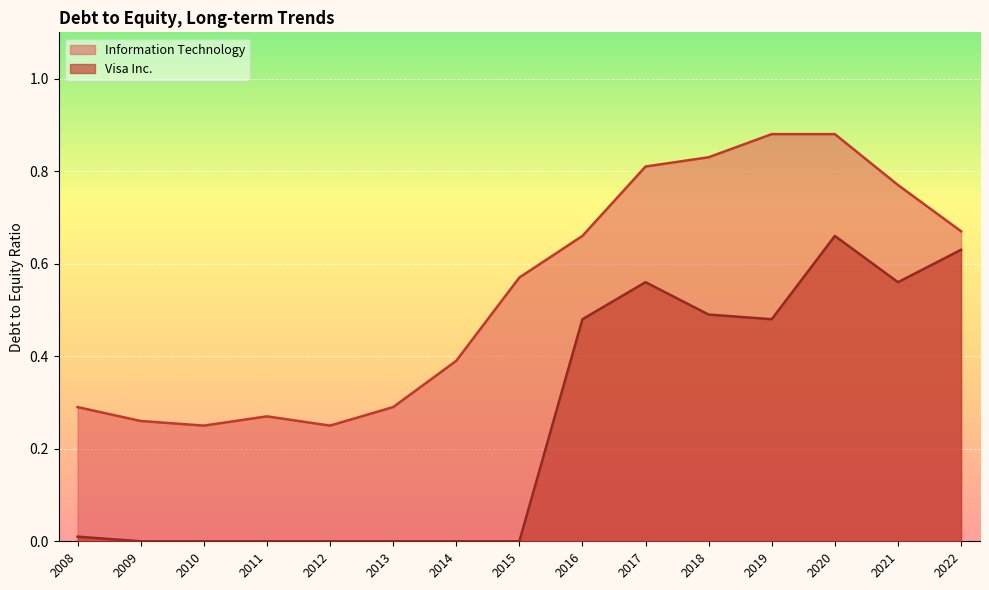

True or false: Information Technology and Visa Inc. cross at least once.

False